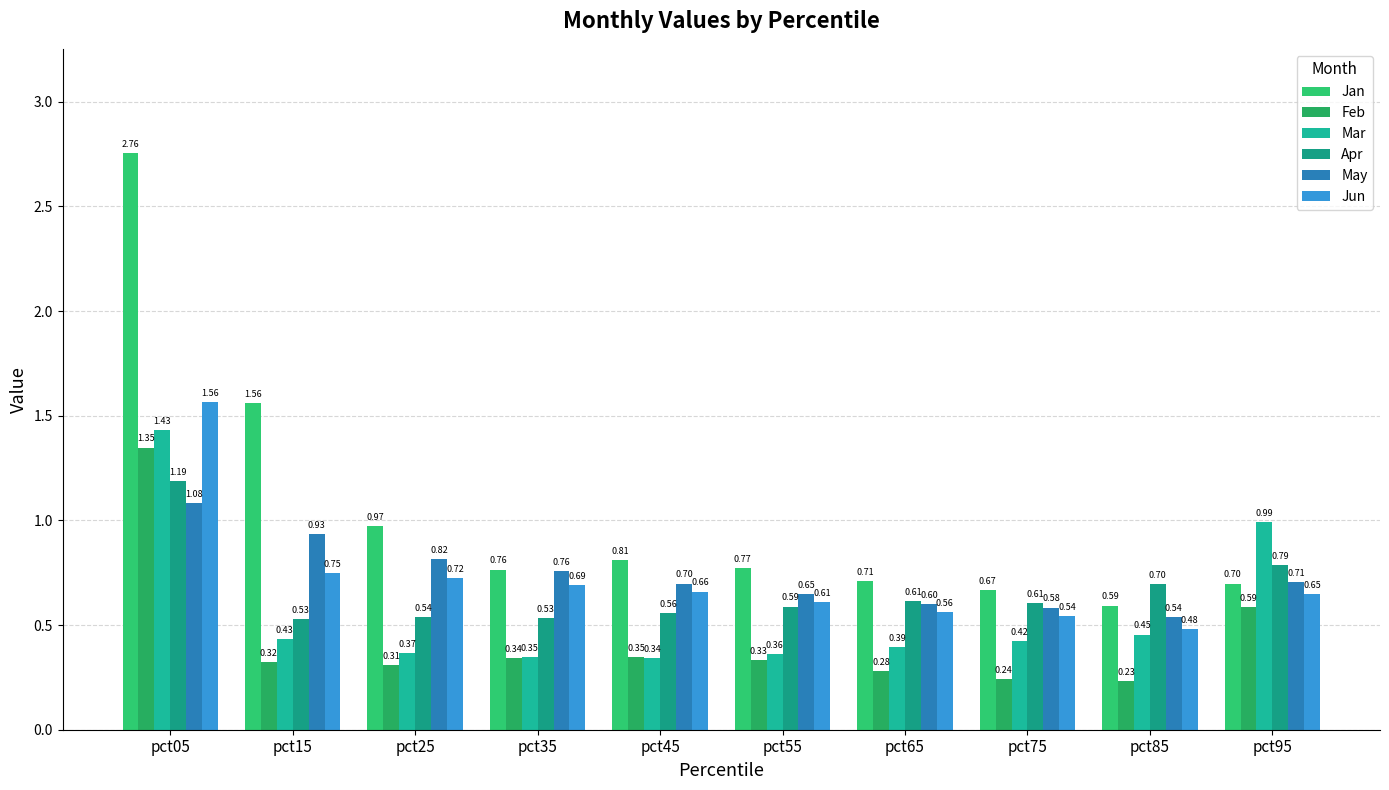

Which category has the highest value in the Jun series?

pct05